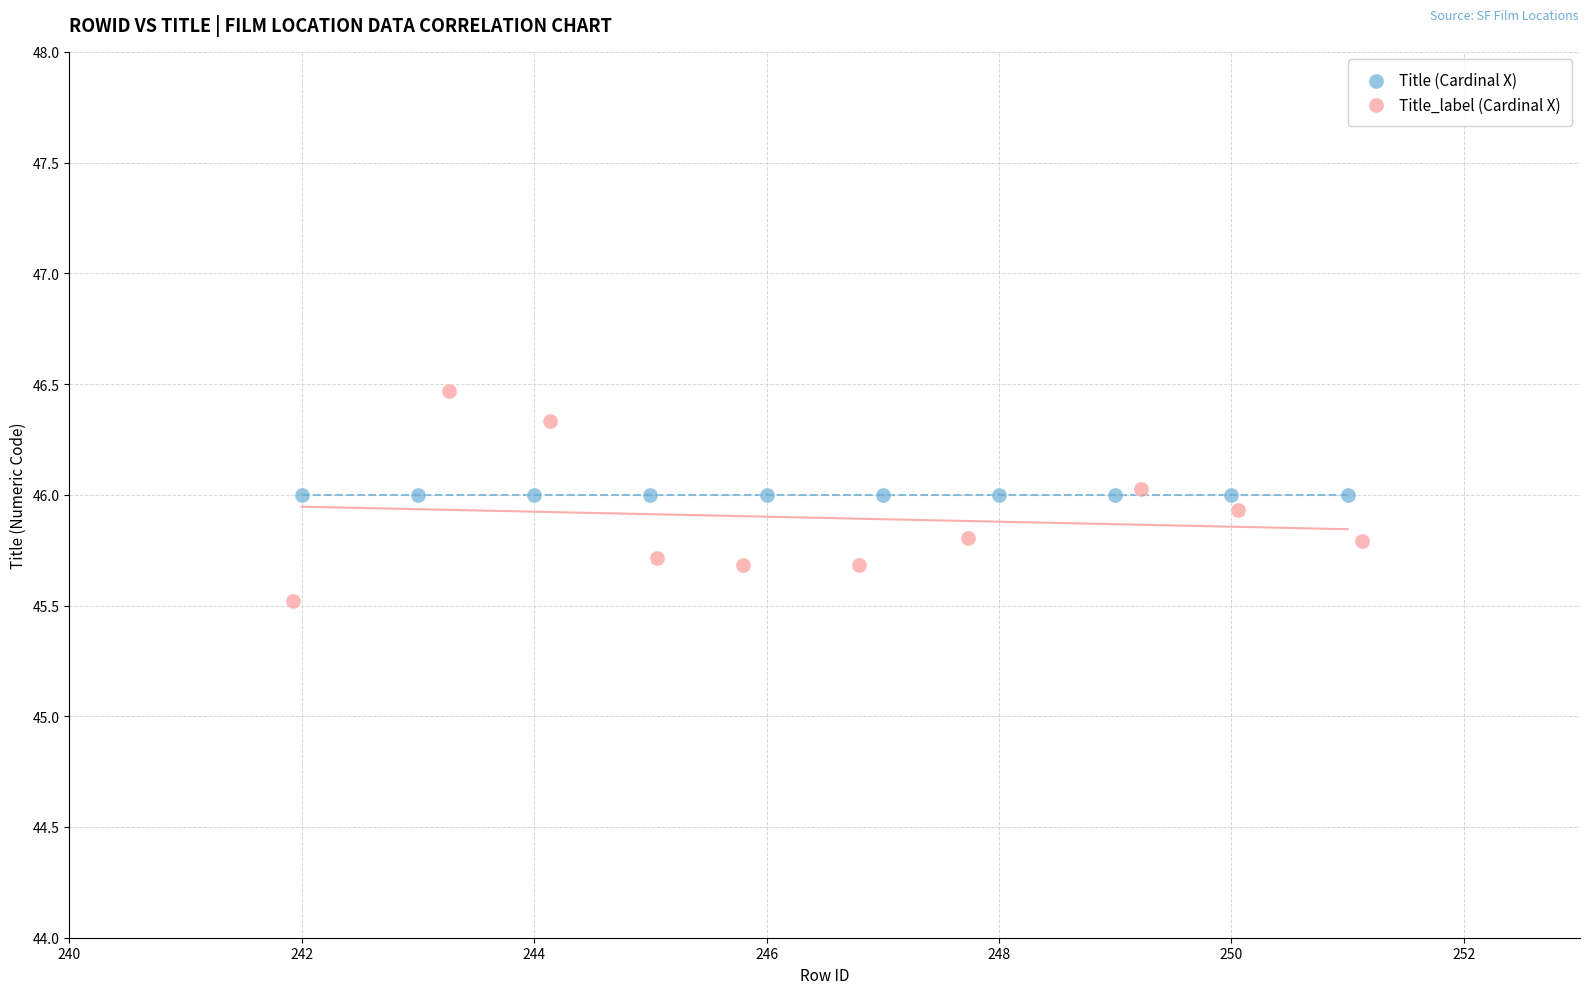

Which series contains the highest Y value?

Title_label (Cardinal X)